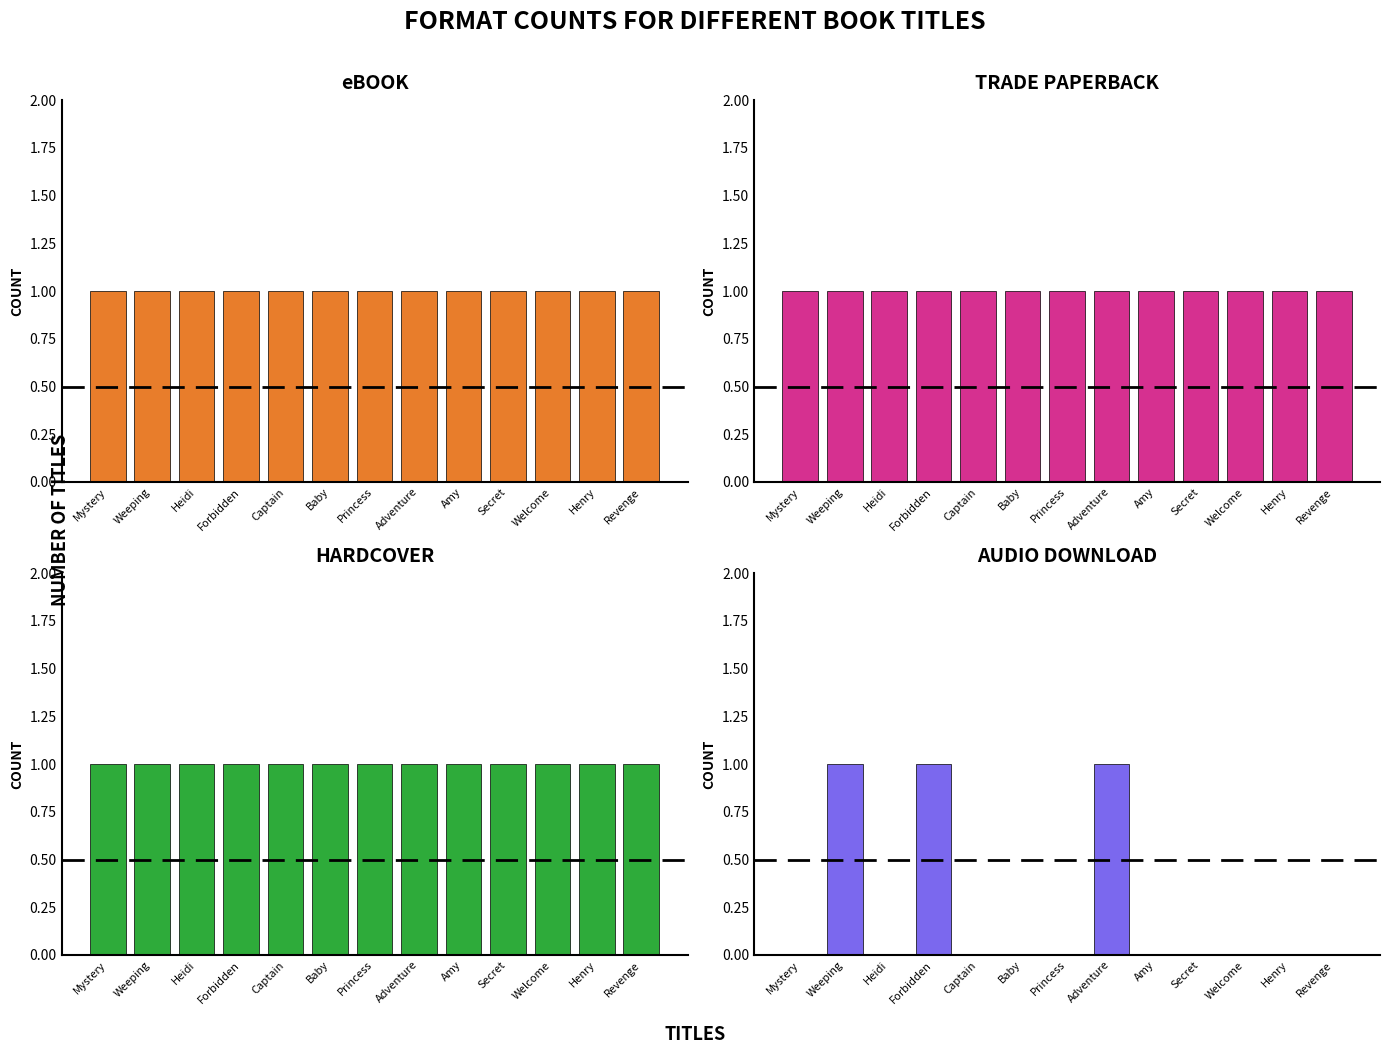

What is the label of the 13th bar from the left?

Revenge